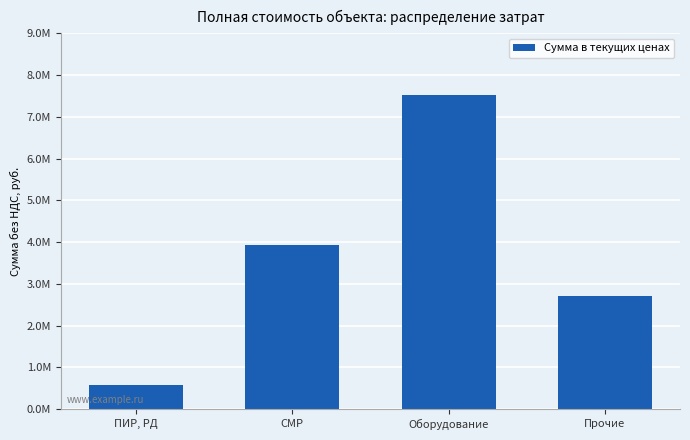

List the labels in order of value, largest first.

Оборудование, СМР, Прочие, ПИР, РД